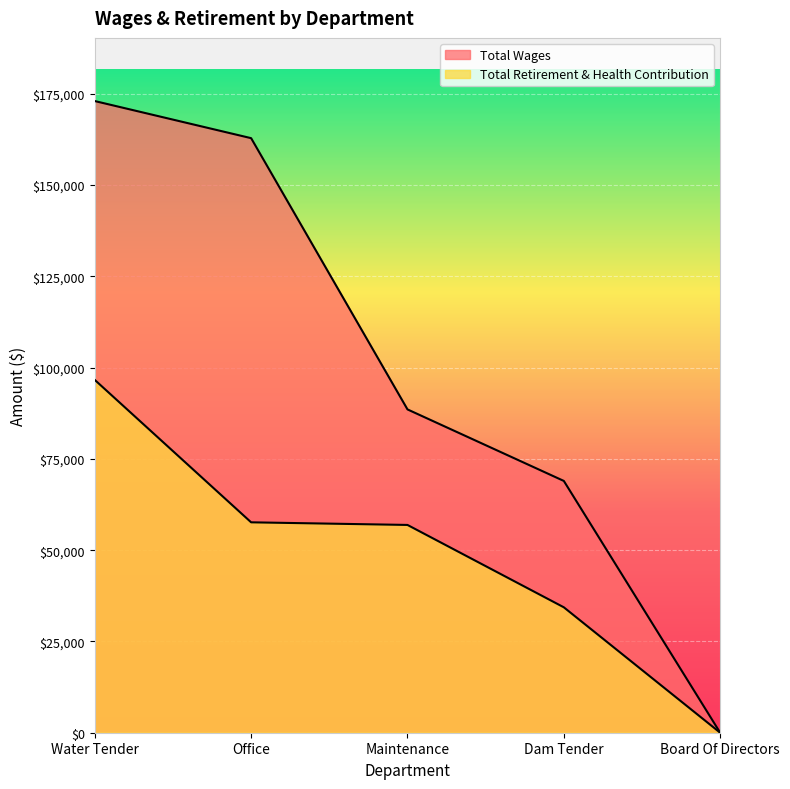

At how many categories does at least one series exceed 118889?

2